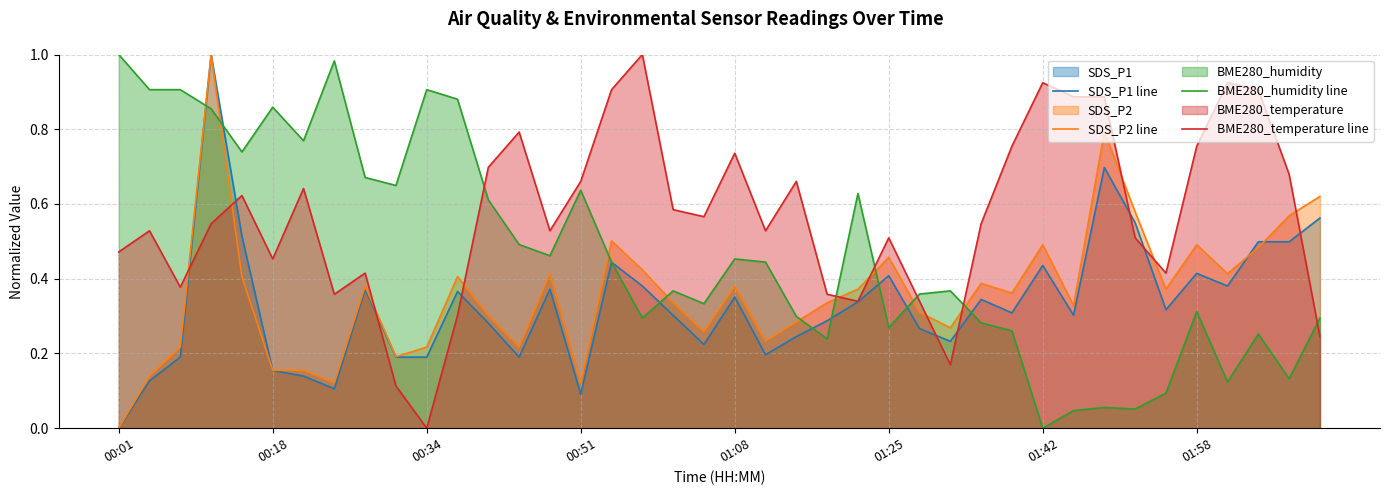

After their last crossing, which series has the higher values: SDS_P2 line or BME280_humidity line?

SDS_P2 line